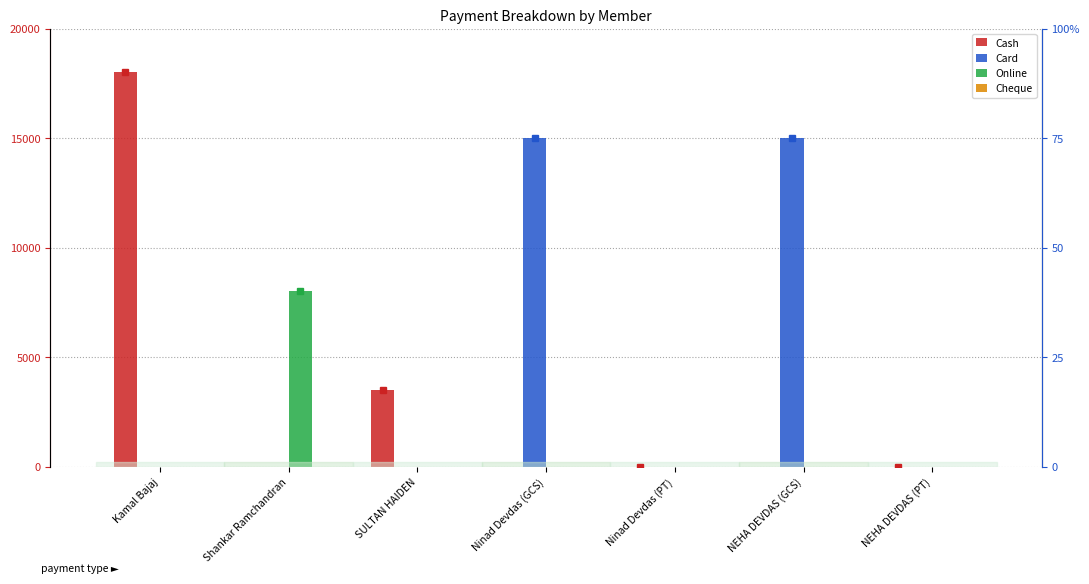

How many values in Online are above zero?

1